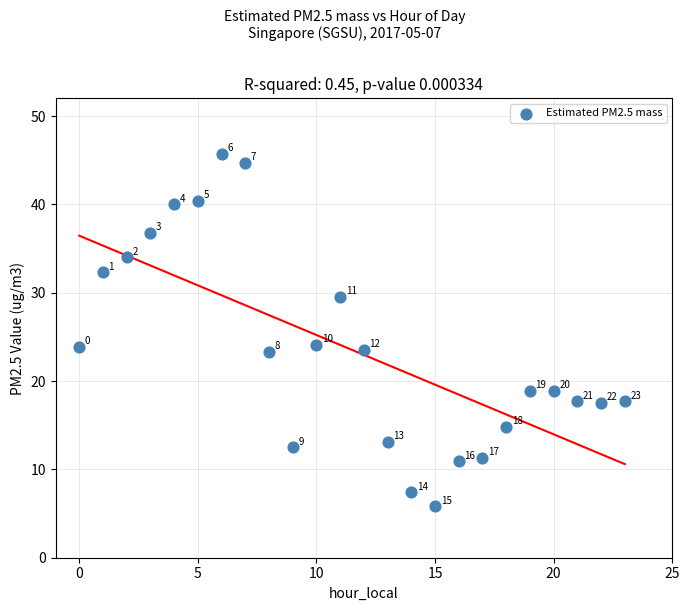

What Y value in the scatter plot is closest to 25?

24.1